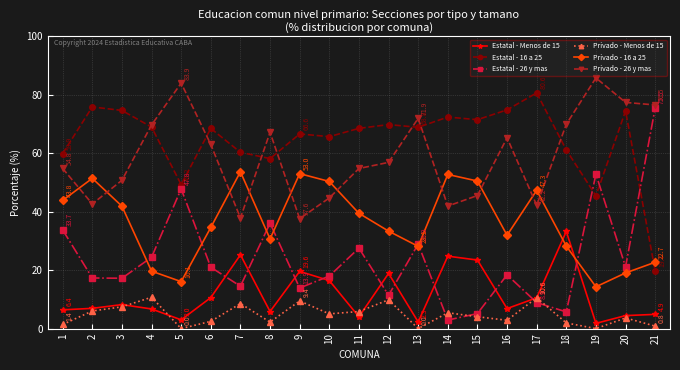

What is the value of the Estatal - Menos de 15 point at the 16th from the left?

6.8